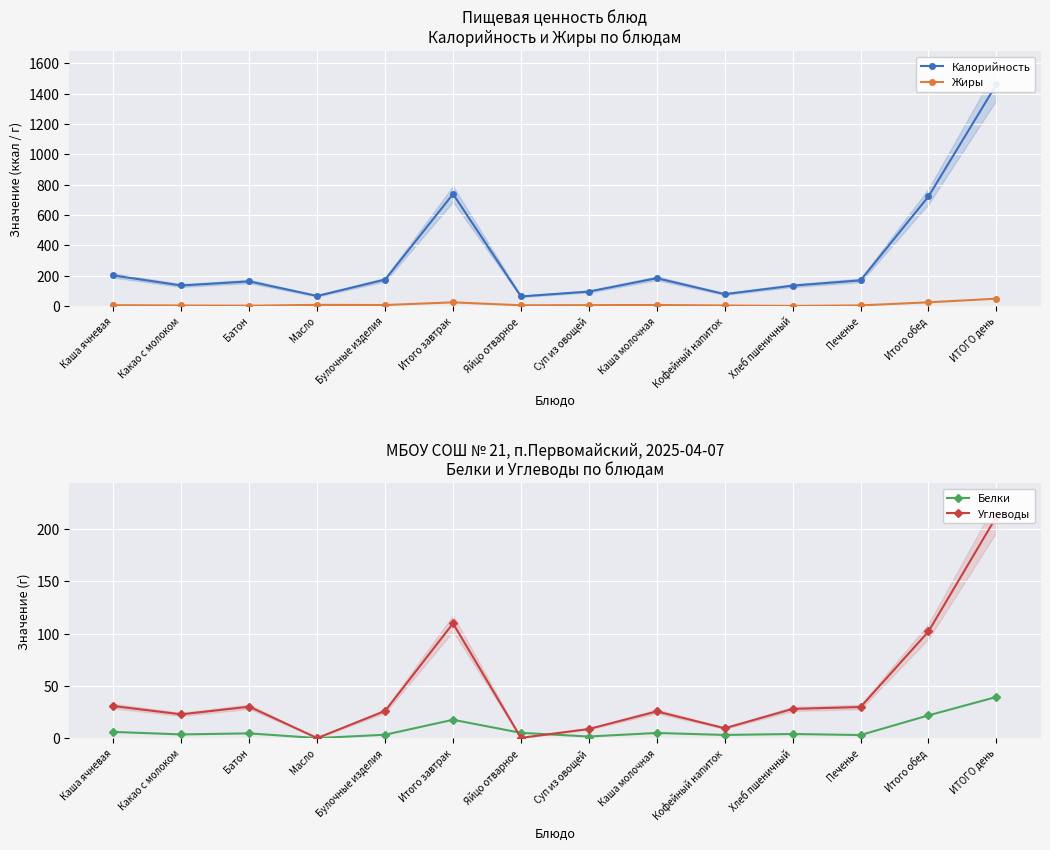

Reading right to left, what are all the values shown in this chart?

Калорийность: 1460.0	722.0	169.0	134.0	78.0	183.0	95.0	63.0	738.0	174.0	66.0	162.0	135.0	201.0
Жиры: 48.0	24.1	3.9	0.4	3.2	6.5	5.5	4.6	23.9	6.2	7.3	1.8	3.3	5.3
Белки: 39.4	21.8	3.0	4.0	3.1	5.0	1.6	5.1	17.6	3.3	0.1	4.6	3.6	6.0
Углеводы: 211.8	102.0	29.8	28.0	9.5	25.6	8.8	0.3	109.8	26.1	0.1	30.1	22.8	30.7